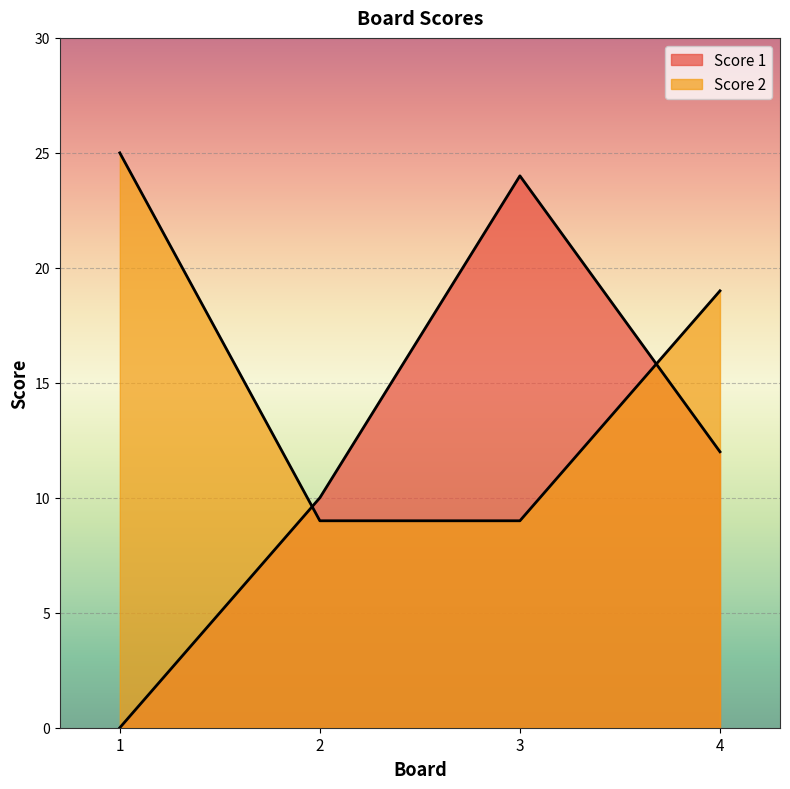

List the labels in order of Score 1 value, largest first.

3, 4, 2, 1